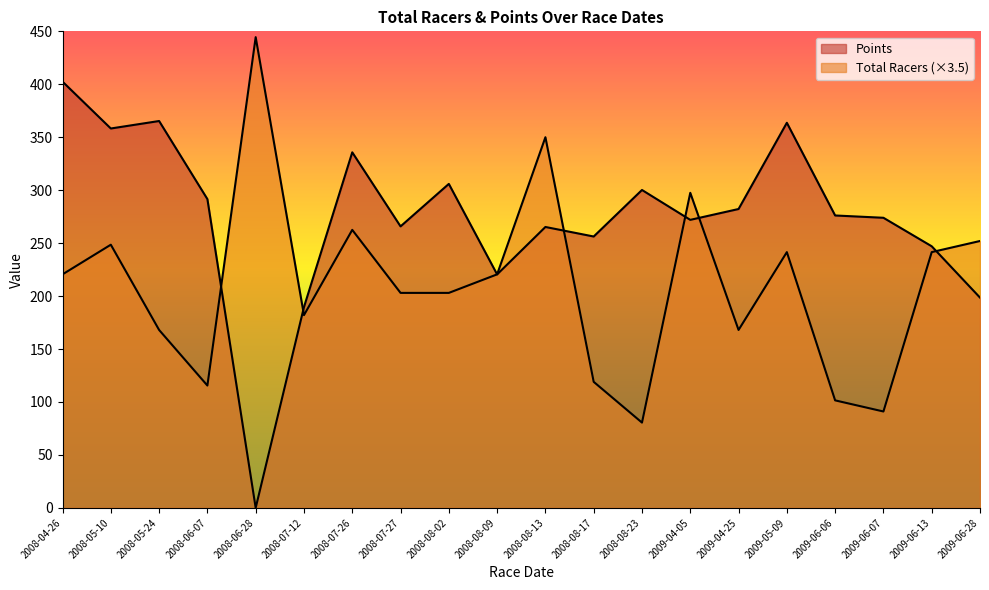

How many interior local valleys does the Points series have?

6